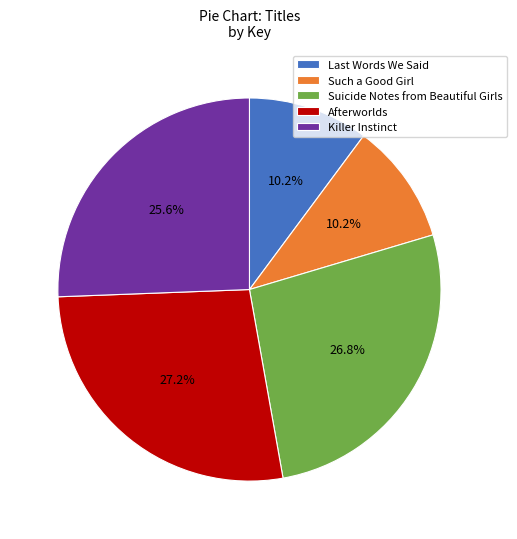

What is the total percentage of Afterworlds and Such a Good Girl?

37.4%